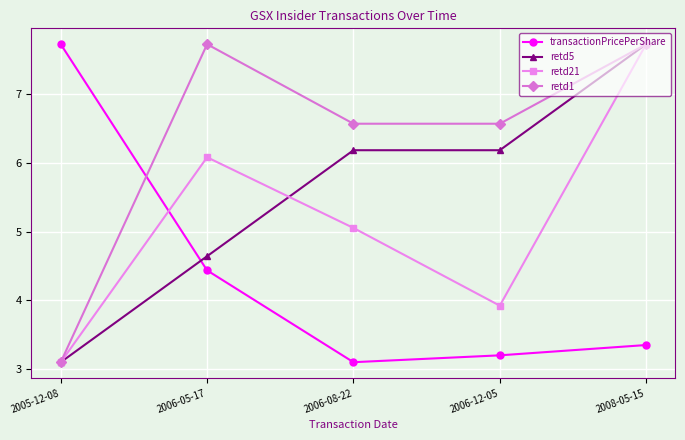

At 2006-05-17, list the series in order from largest to smallest.

retd1, retd21, retd5, transactionPricePerShare